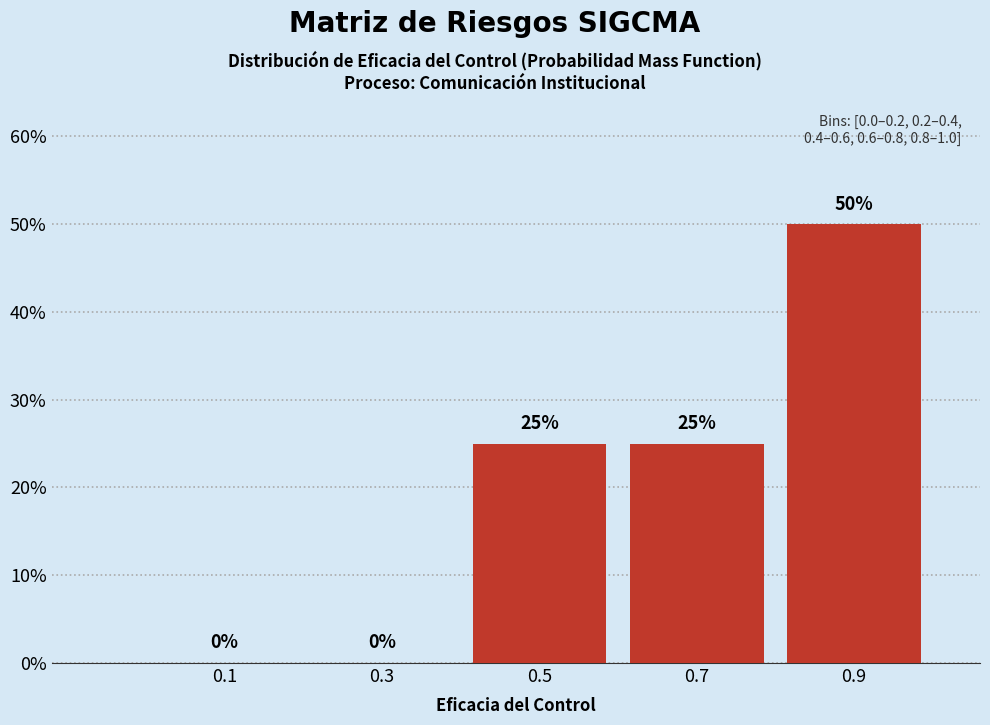

Reading left to right, what are all the values shown in this chart?

0.1=0	0.3=0	0.5=25	0.7=25	0.9=50